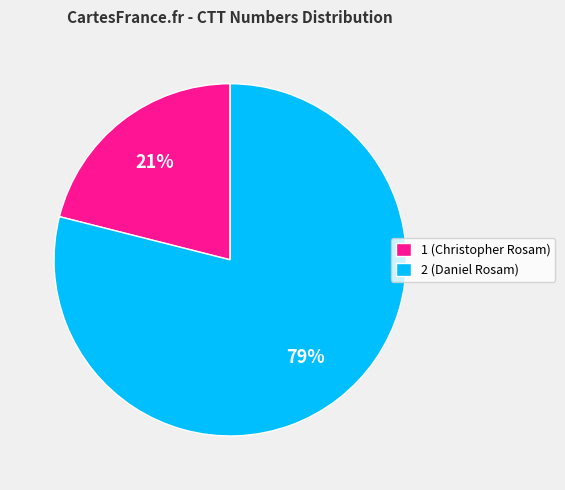

Does 1 (Christopher Rosam) account for over 50% of the chart?

No